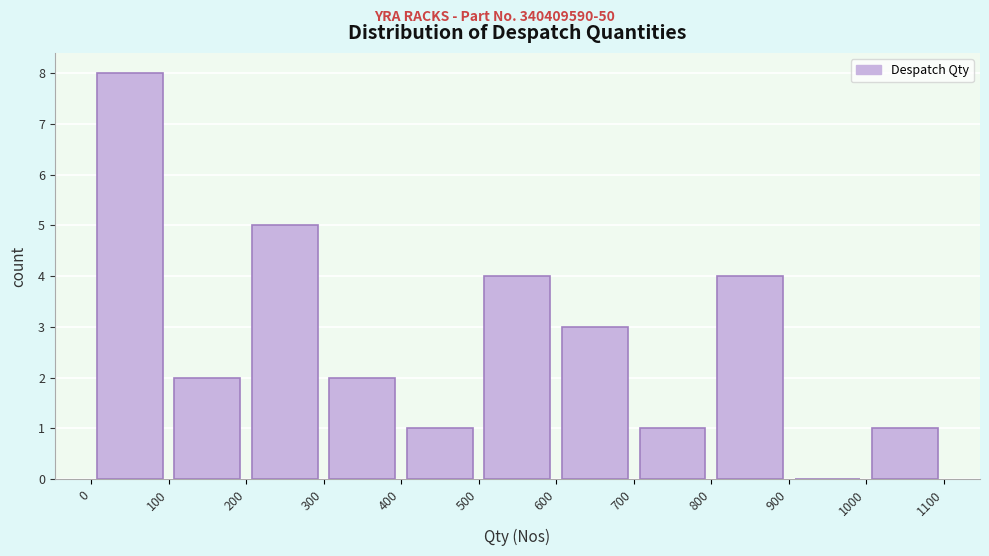

Over which range of the x-axis is the bar tallest?

0 to 100